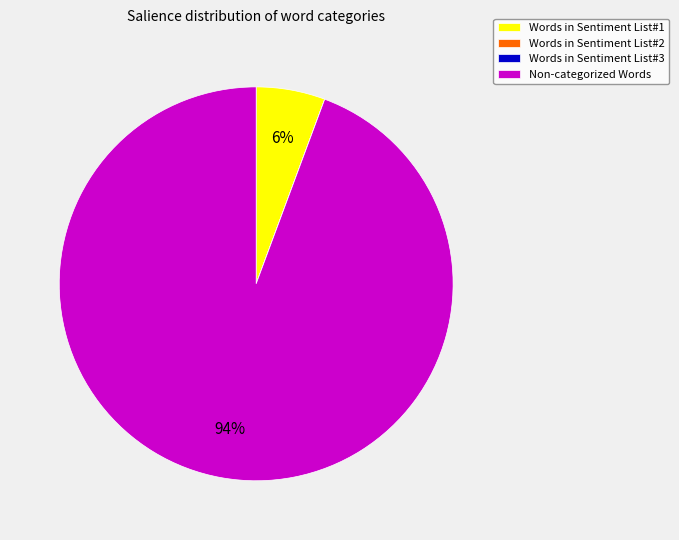

To the nearest percent, what is the difference between the largest and smallest slice percentages?

94%